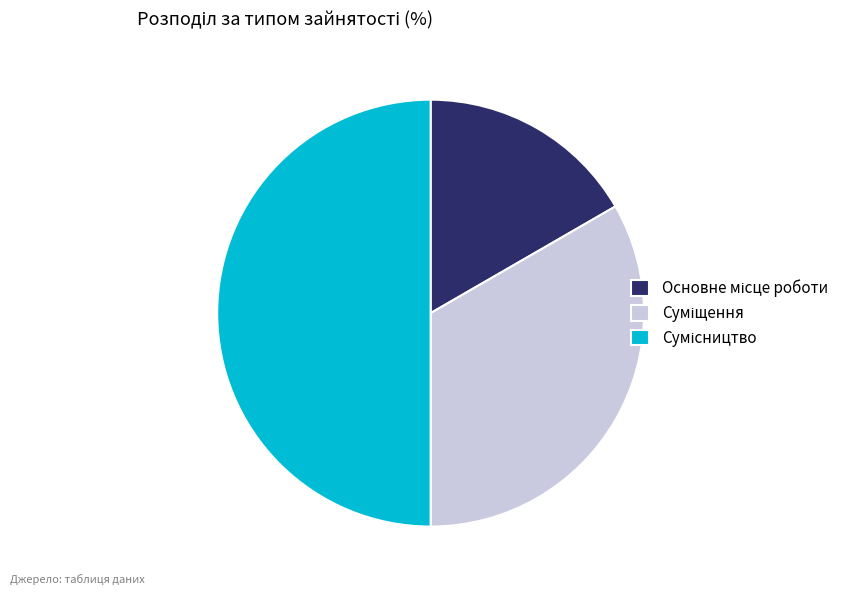

What percentage is the Основне місце роботи slice, to the nearest percent?

17%